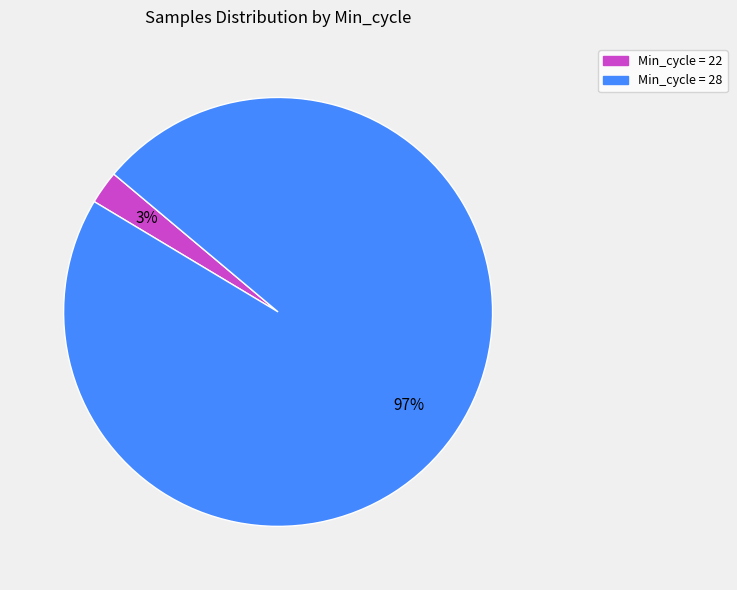

Is there any slice that represents more than half of the pie?

Yes